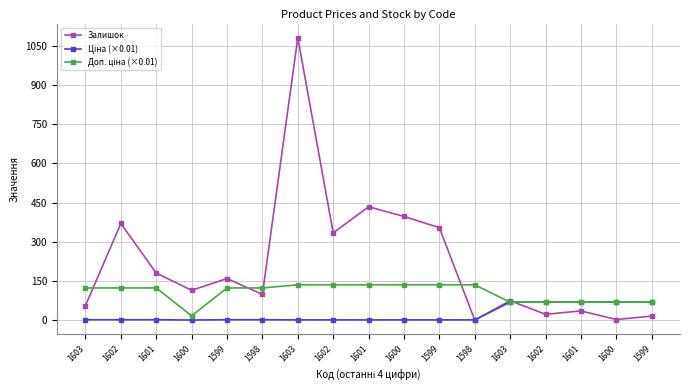

Reading left to right, list all the values displayed in this chart.

Залишок: 55.0	370.0	180.0	114.0	159.0	98.0	1082.0	334.0	434.0	397.0	354.0	0.0	74.0	22.0	35.0	2.0	15.0
Ціна (×0.01): 1.2	1.2	1.2	0.2	1.2	1.2	0.6	0.6	0.6	0.6	0.6	0.6	68.7	68.7	68.7	68.7	68.7
Доп. ціна (×0.01): 123.0	123.0	123.0	16.0	123.0	123.0	134.9	134.9	134.9	134.9	134.9	134.9	68.7	68.7	68.7	68.7	68.7